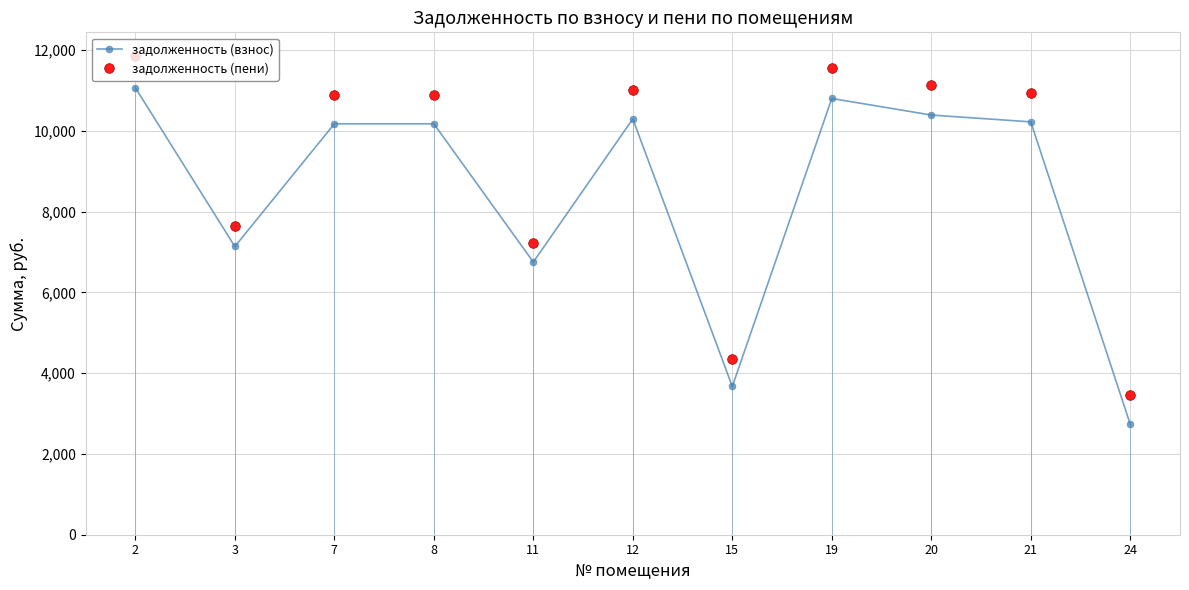

Reading left to right, what are all the values shown in this chart?

задолженность (взнос): 2=11071.1	3=7139.5	7=10178.6	8=10178.6	11=6753.6	12=10299.2	15=3672.0	19=10805.8	20=10395.7	21=10226.9	24=2734.4
задолженность (пени): 2=11851.8	3=7643.0	7=10896.5	8=10896.5	11=7229.9	12=11025.6	15=4352.4	19=11567.8	20=11128.9	21=10948.1	24=3452.2